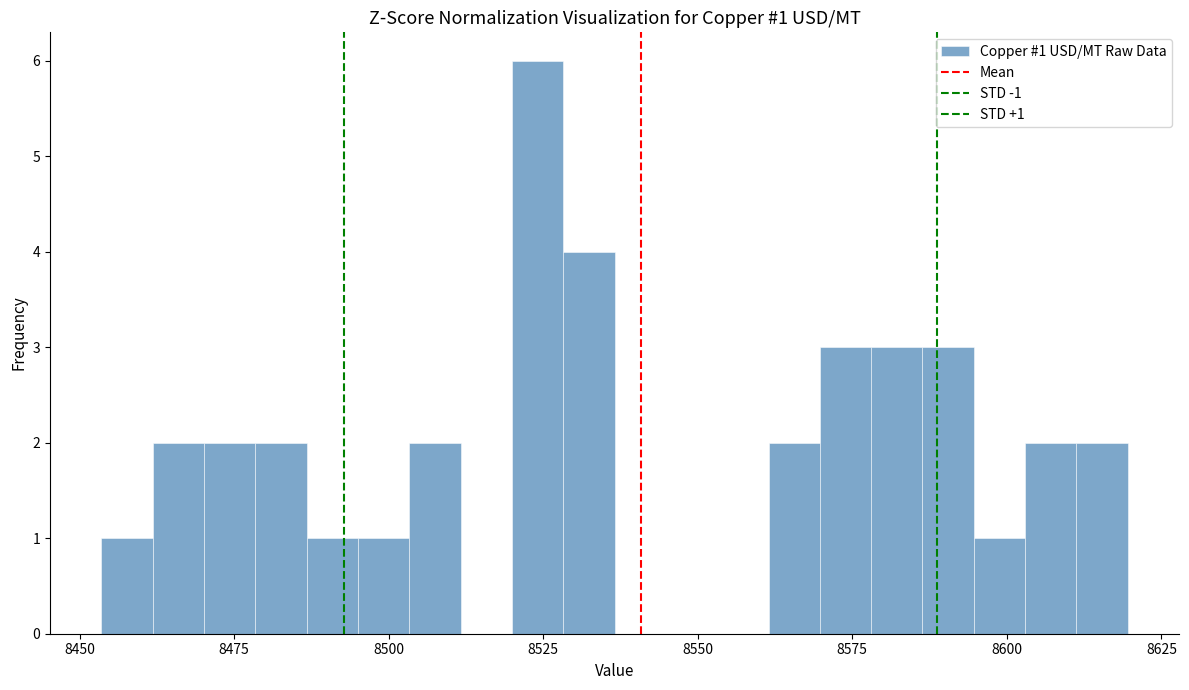

Read against the x-axis, roughly where is the centre of the tallest bar?

8525